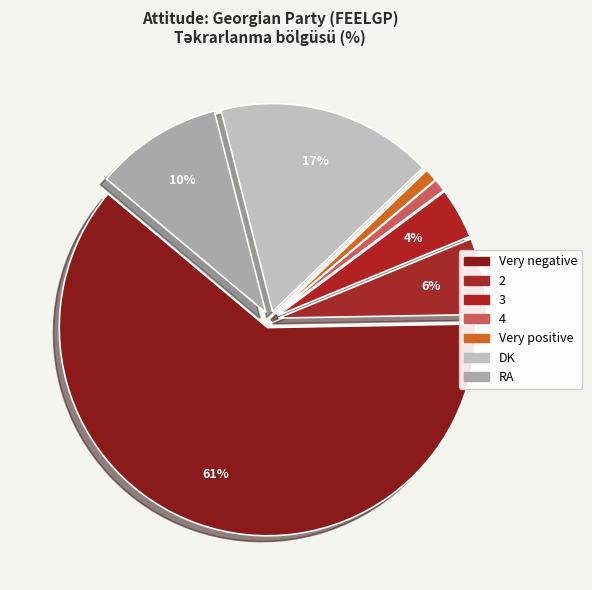

How many slices are in this pie chart?

7